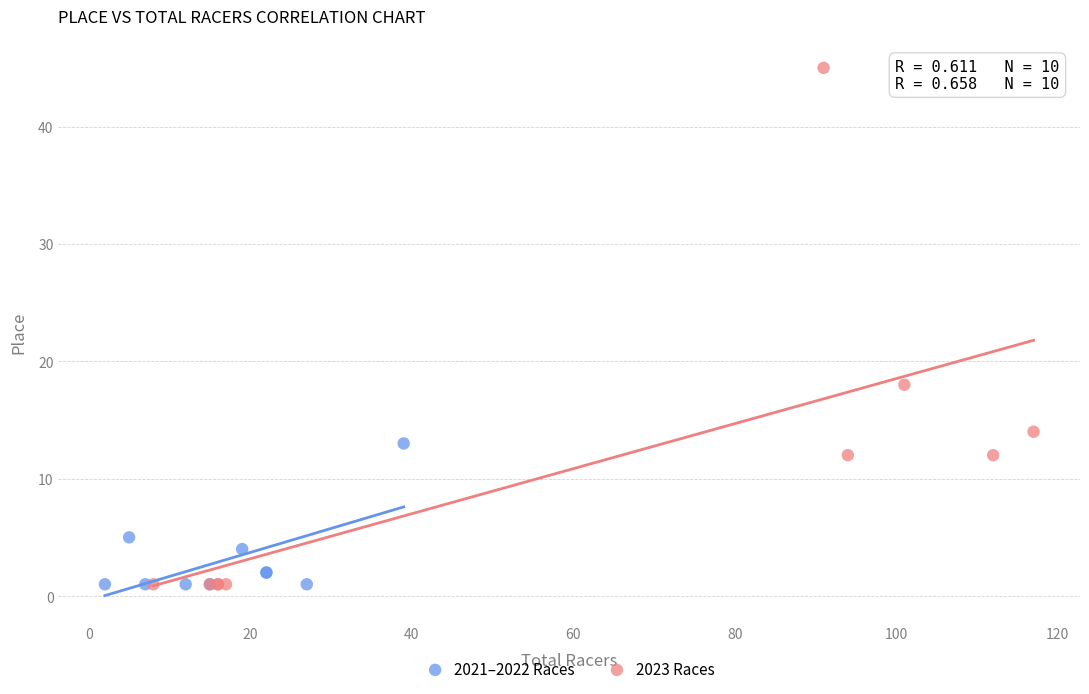

Which series reaches the maximum Y coordinate?

2023 Races